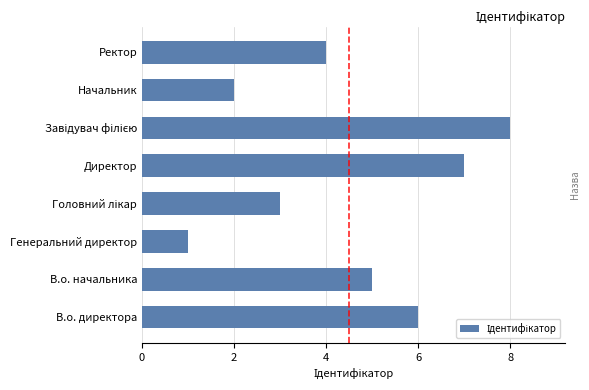

Which label corresponds to the smallest value in the chart?

Генеральний директор